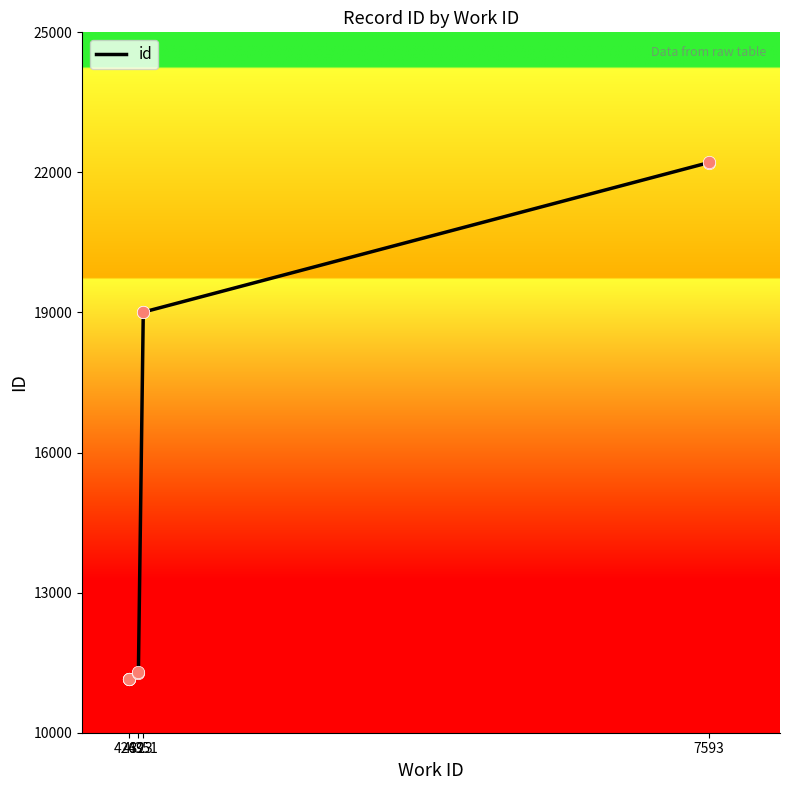

What is the ratio of the value at 4269 to the value at 4323?

1.0